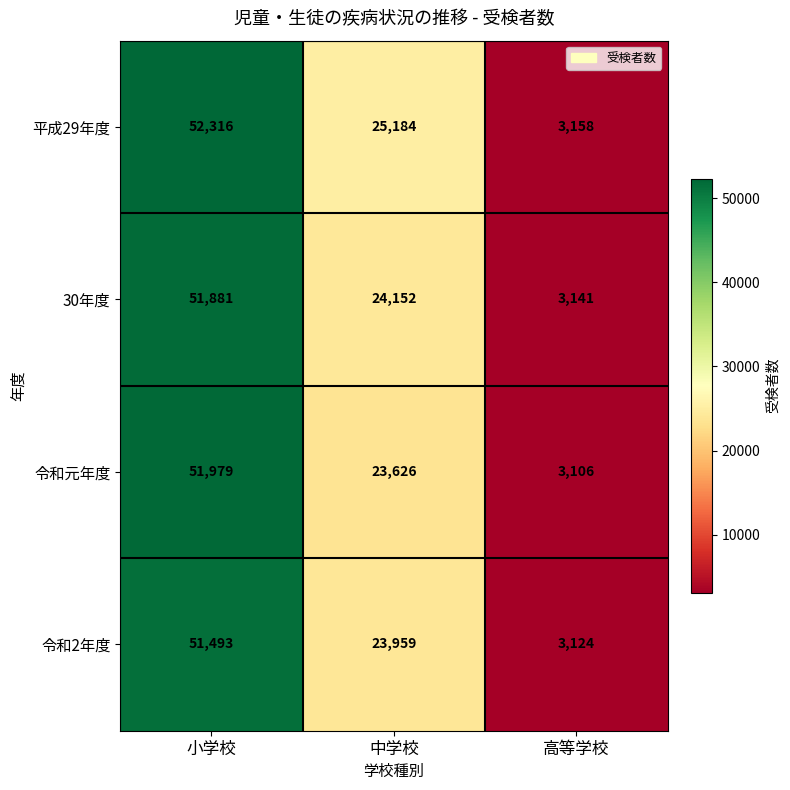

What is the smallest value displayed?

3106